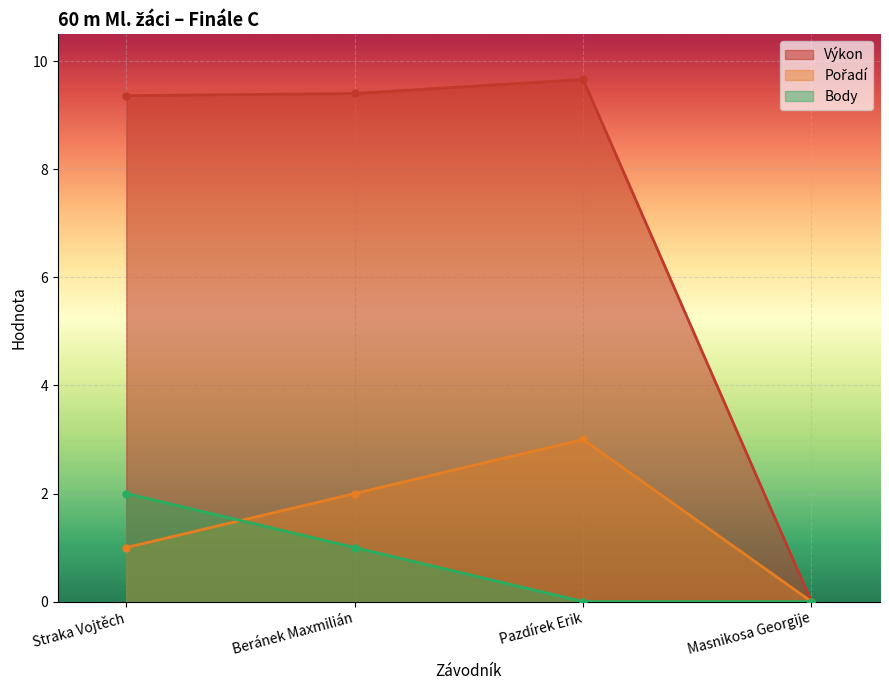

Where does the Pořadí series first go above 2?

Pazdírek Erik